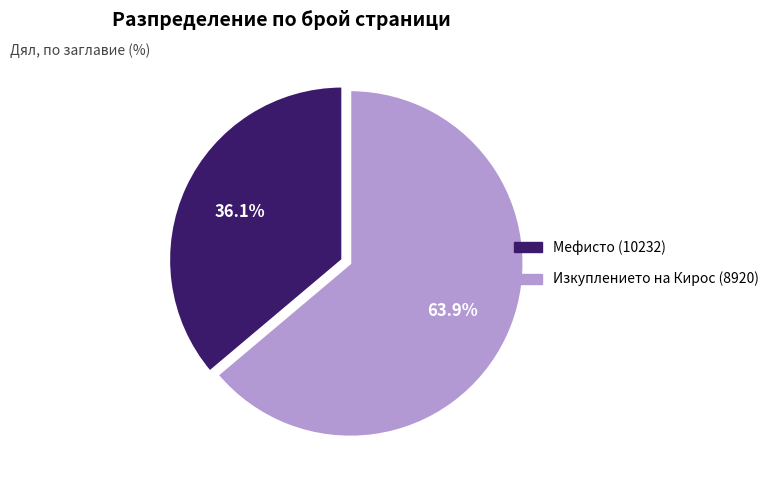

Do Изкуплението на Кирос (8920) and Мефисто (10232) together represent more than half of the pie?

Yes